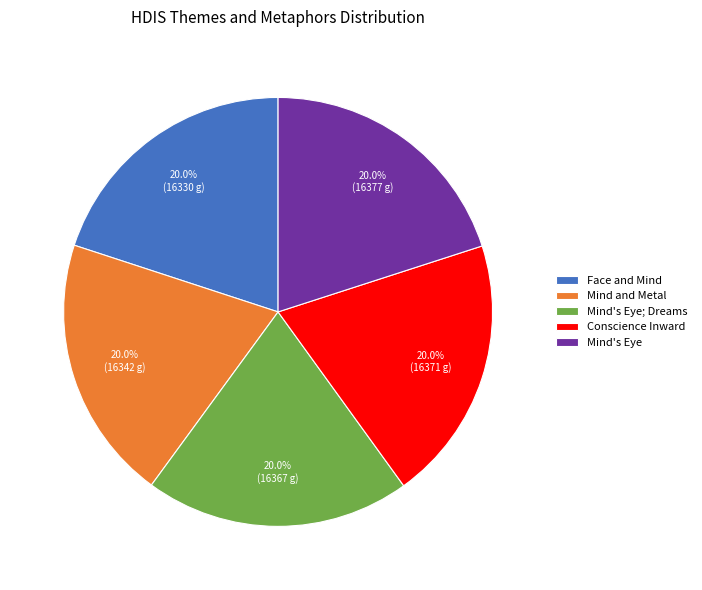

To the nearest percent, what percentage of the pie is Mind's Eye?

20%